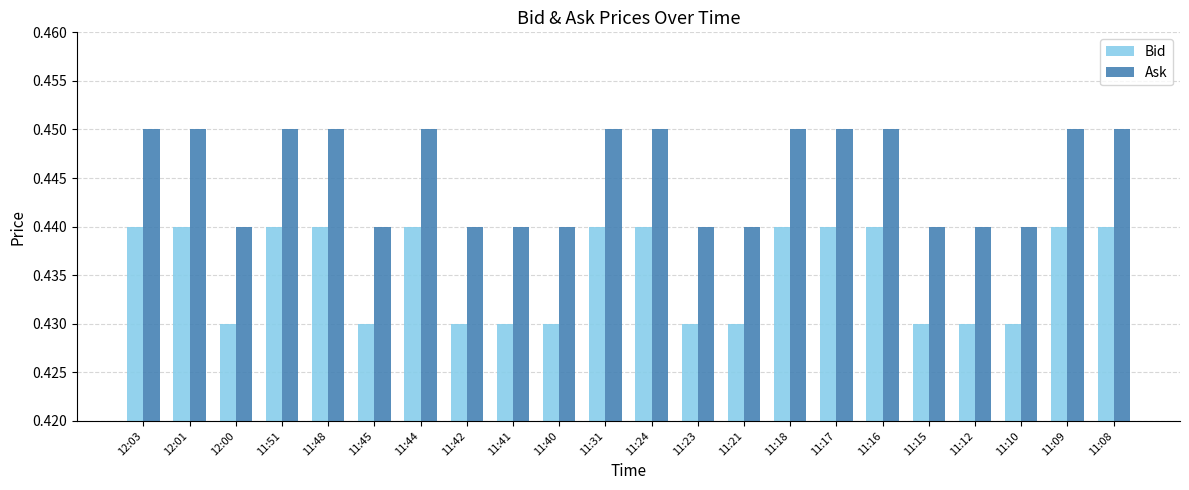

How many bars are there in each group?

2